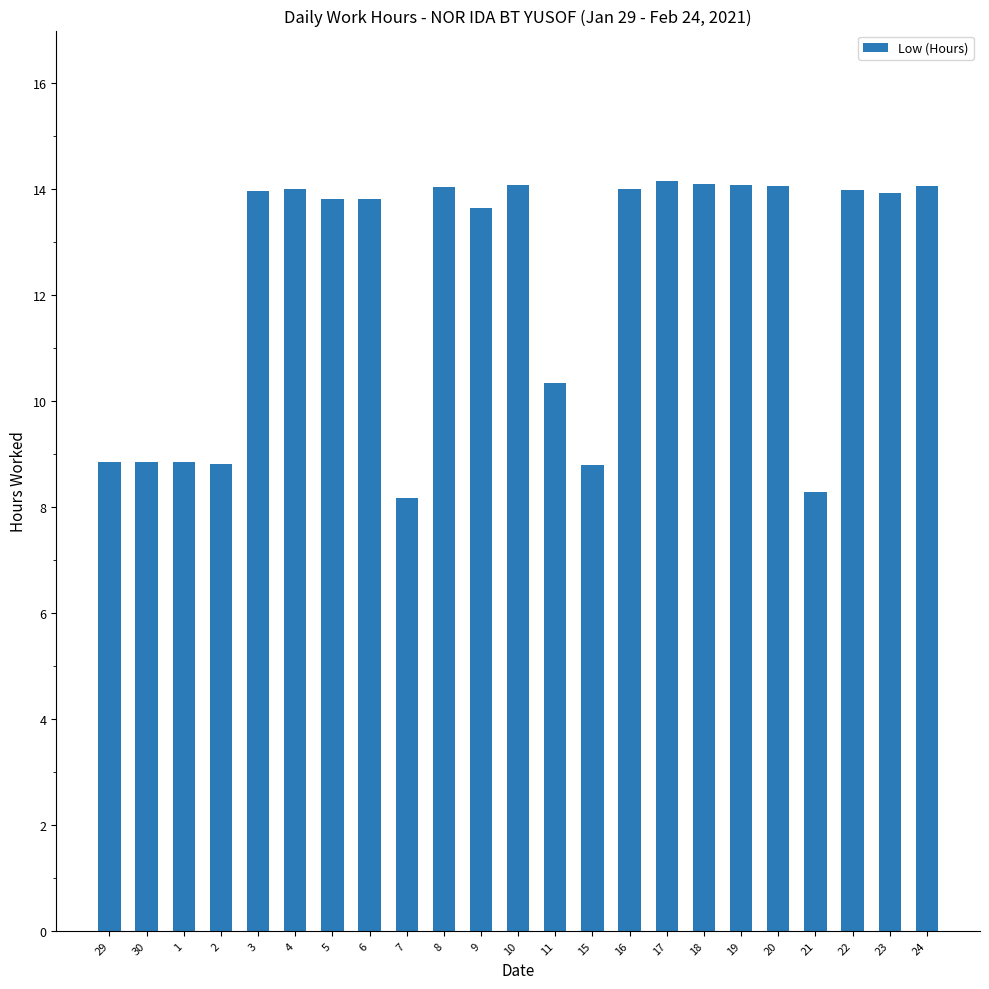

What is the sum of all values?

280.6